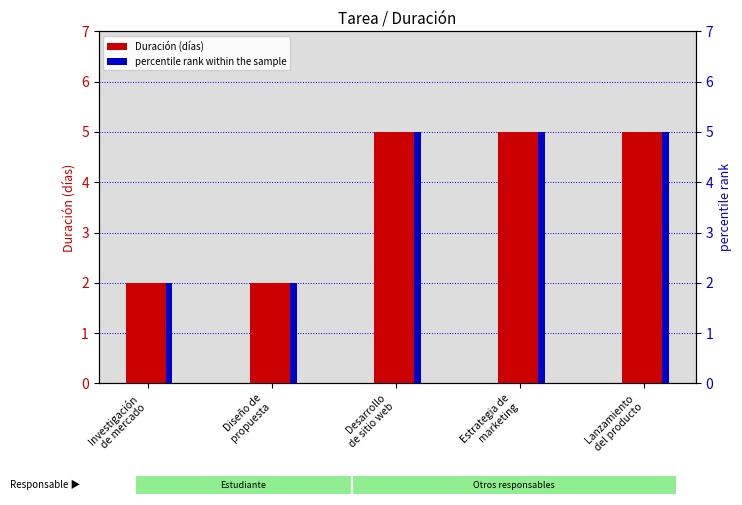

At which category does the chart reach its minimum across all series?

Investigación
de mercado